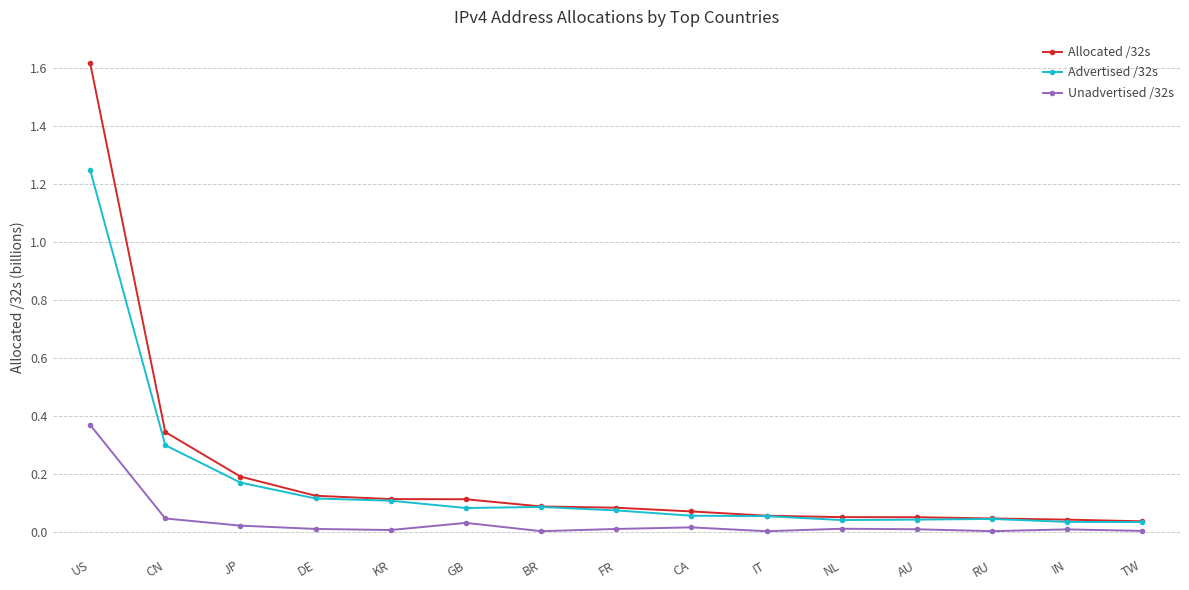

Is the value of Unadvertised /32s at IT greater than the value of Advertised /32s at RU?

No